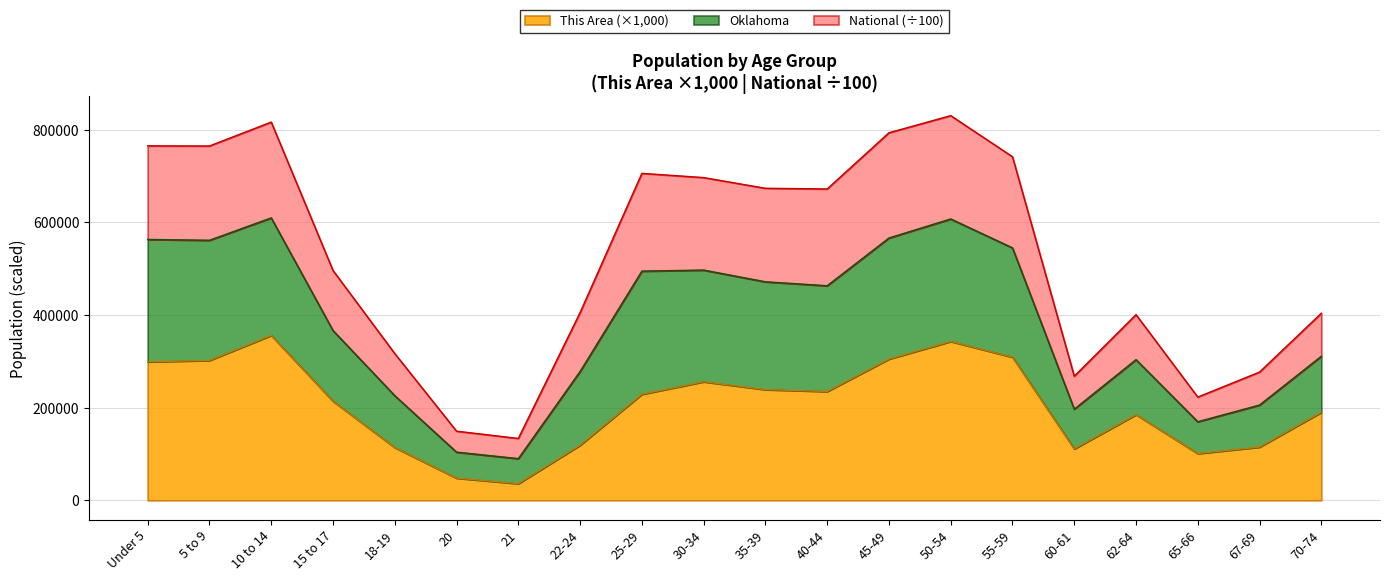

What is the maximum value for This Area (×1,000)?

356000.0